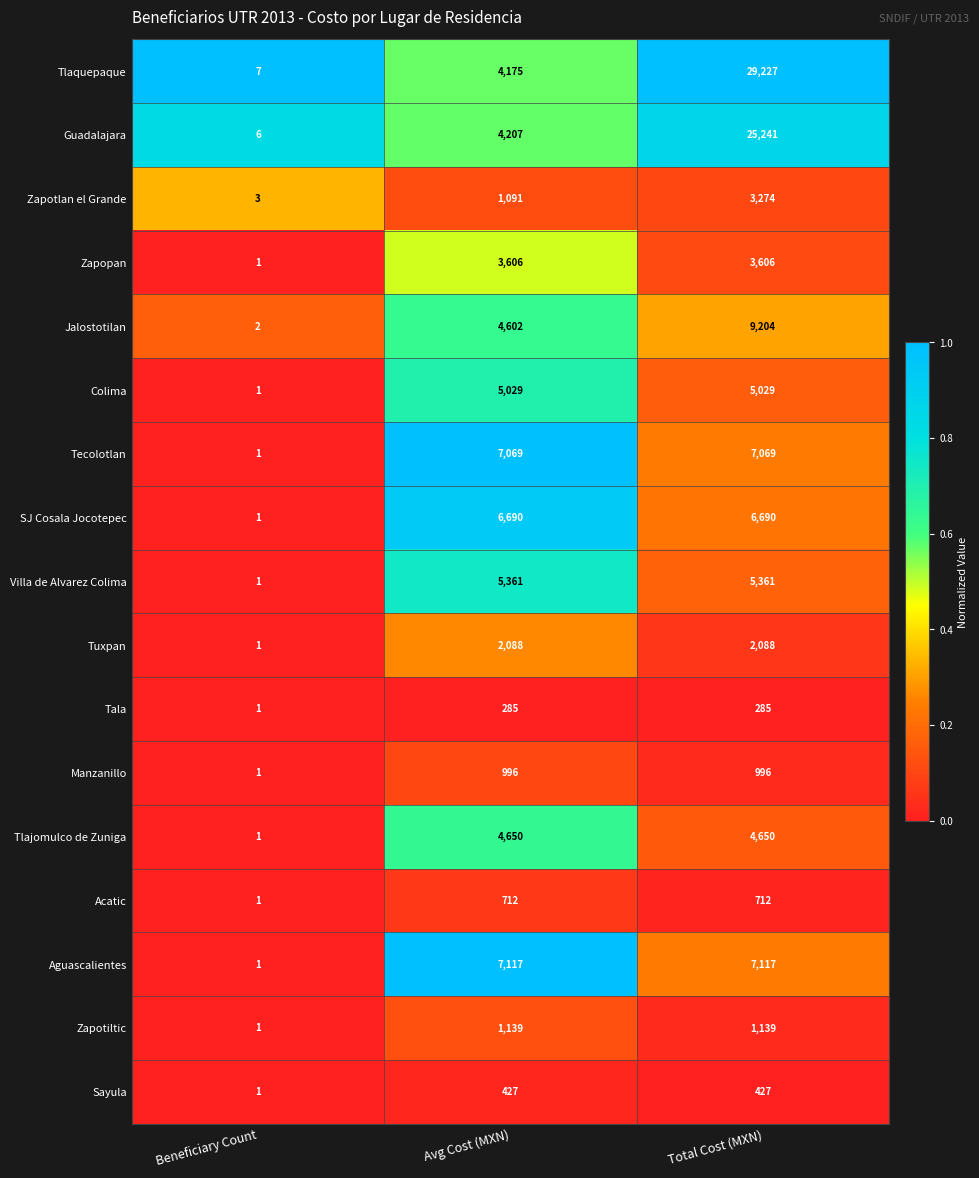

Which series has the widest spread of values?

Tlaquepaque